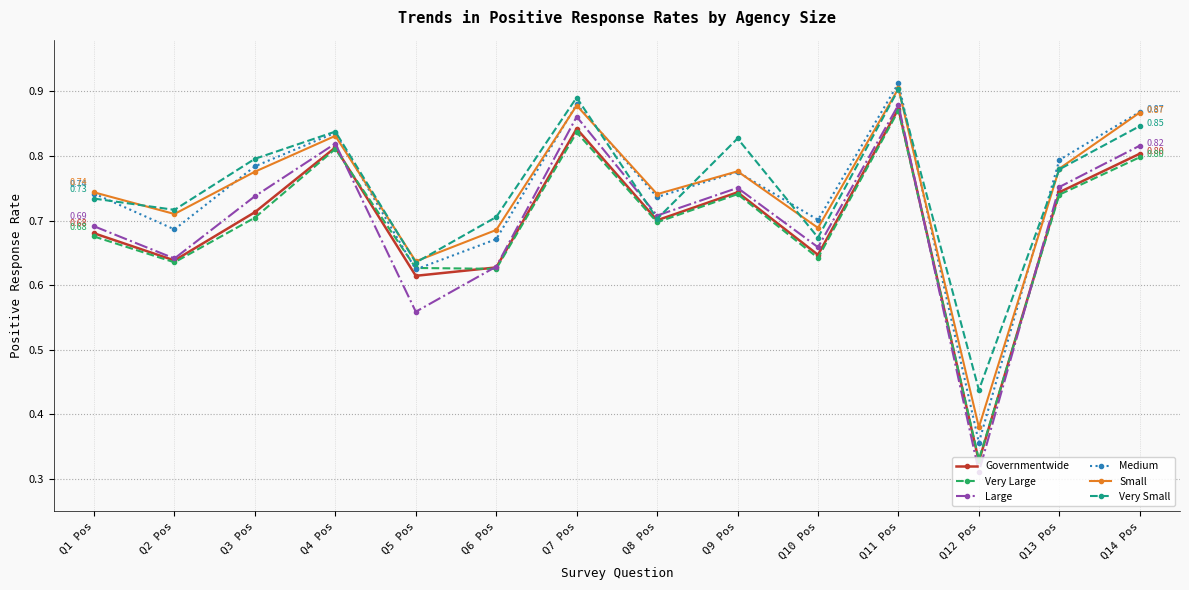

What is the difference between the highest and lowest values at Q12 Pos?

0.1